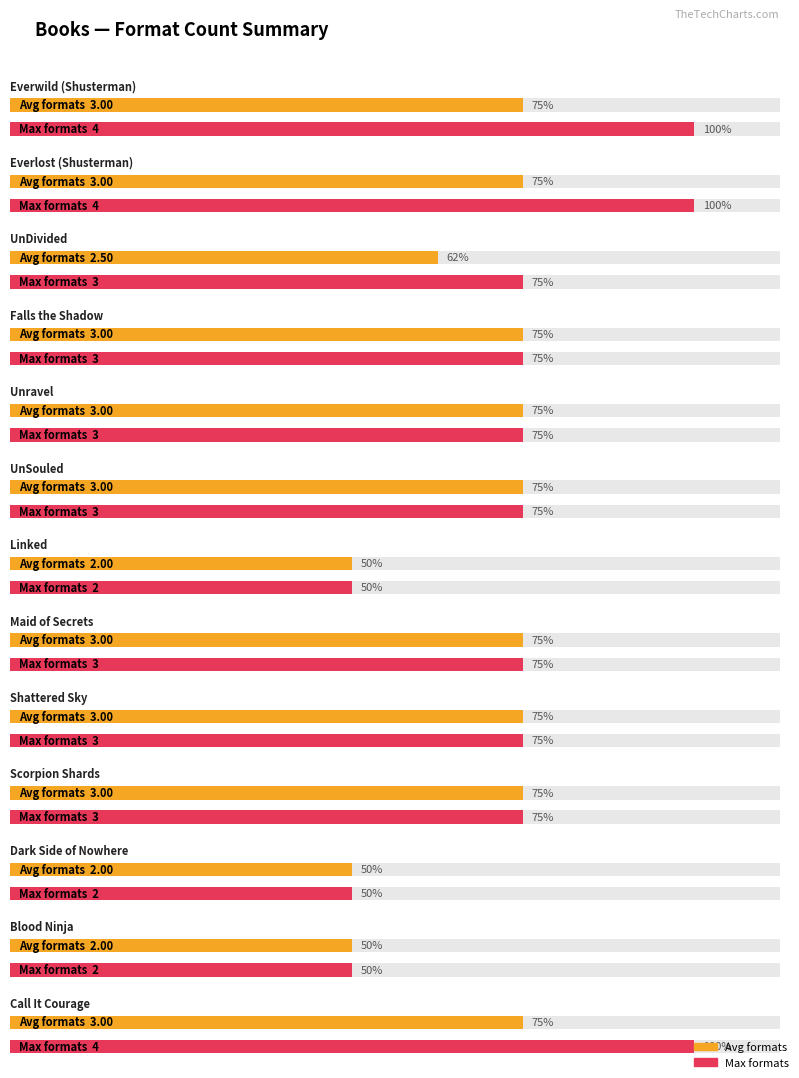

Are the bars horizontal?

Yes